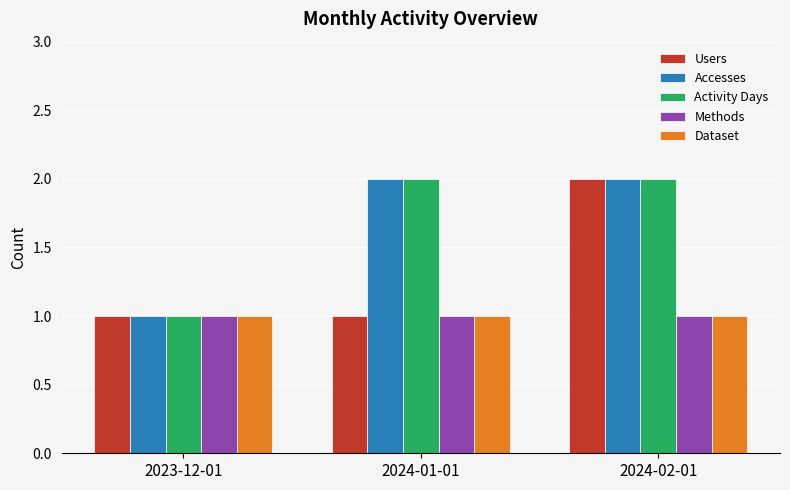

Does the chart contain any negative values?

No